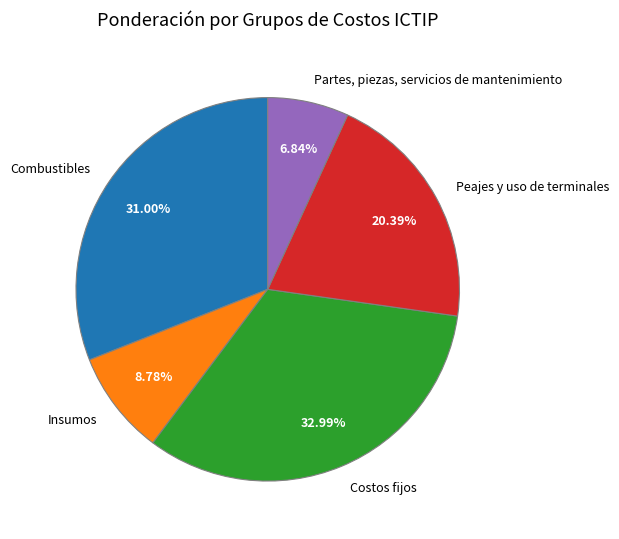

Do Combustibles and Peajes y uso de terminales together represent more than half of the pie?

Yes